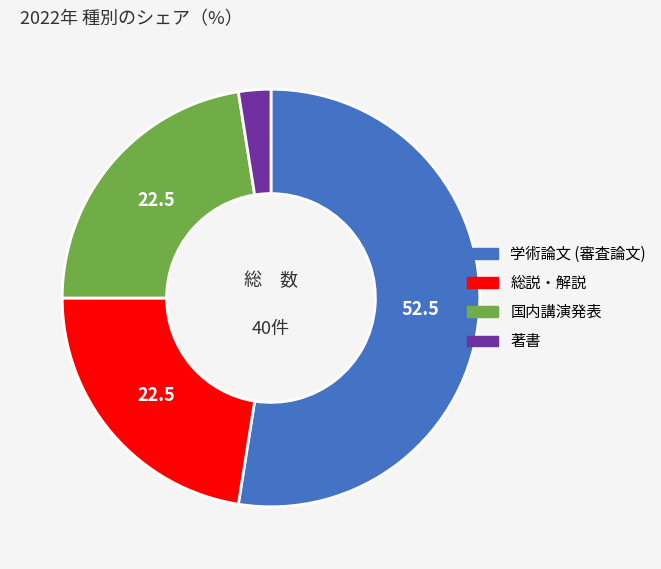

True or false: 総説・解説 accounts for 22% of the total.

True